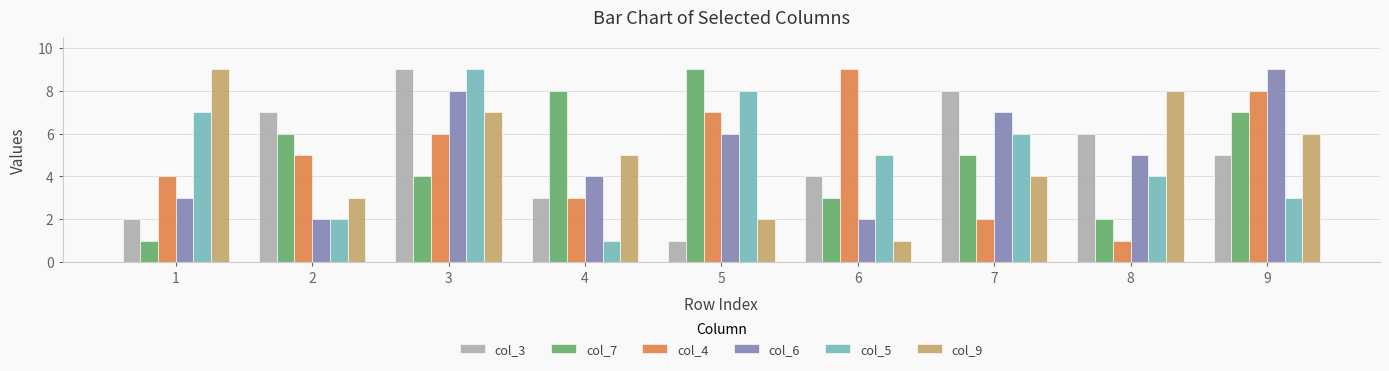

Reading right to left, what are all the values shown in this chart?

col_3: 9=5	8=6	7=8	6=4	5=1	4=3	3=9	2=7	1=2
col_7: 9=7	8=2	7=5	6=3	5=9	4=8	3=4	2=6	1=1
col_4: 9=8	8=1	7=2	6=9	5=7	4=3	3=6	2=5	1=4
col_6: 9=9	8=5	7=7	6=2	5=6	4=4	3=8	2=2	1=3
col_5: 9=3	8=4	7=6	6=5	5=8	4=1	3=9	2=2	1=7
col_9: 9=6	8=8	7=4	6=1	5=2	4=5	3=7	2=3	1=9